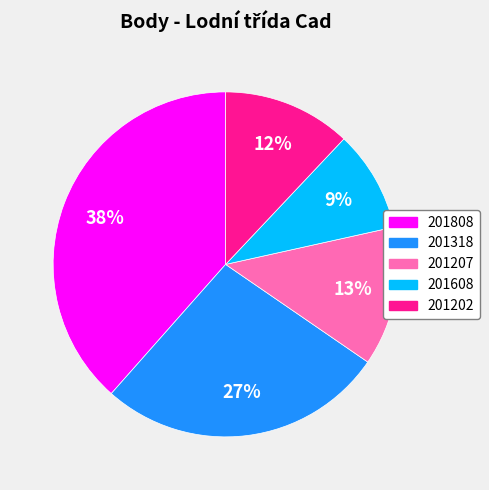

Rank the categories by value from lowest to highest.

201608, 201202, 201207, 201318, 201808